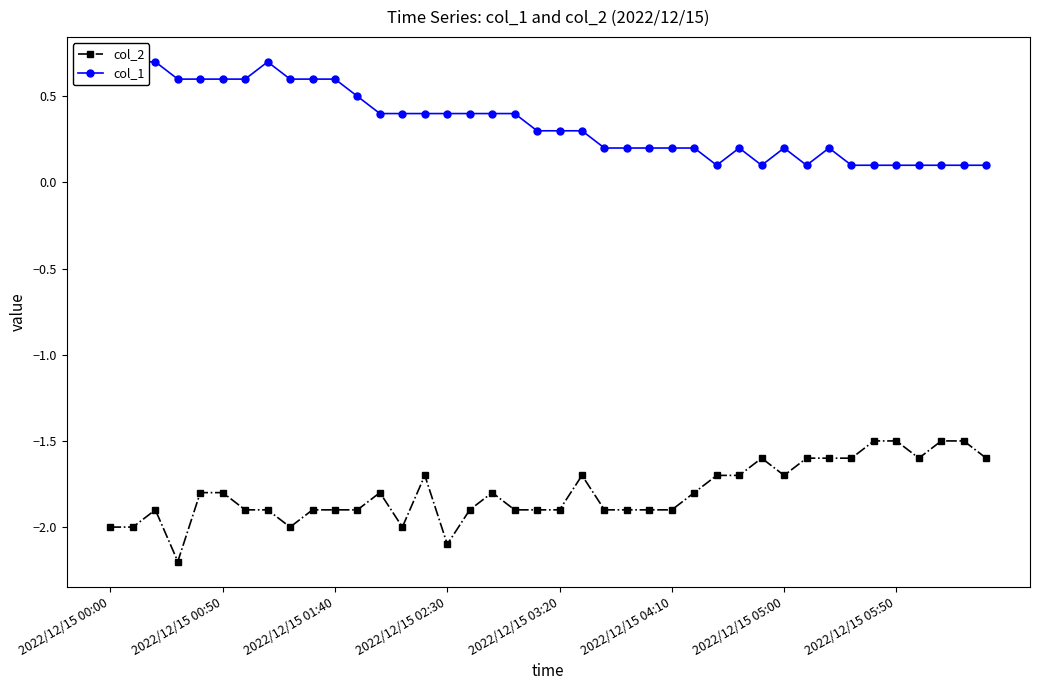

Count the number of categories in the chart.

40